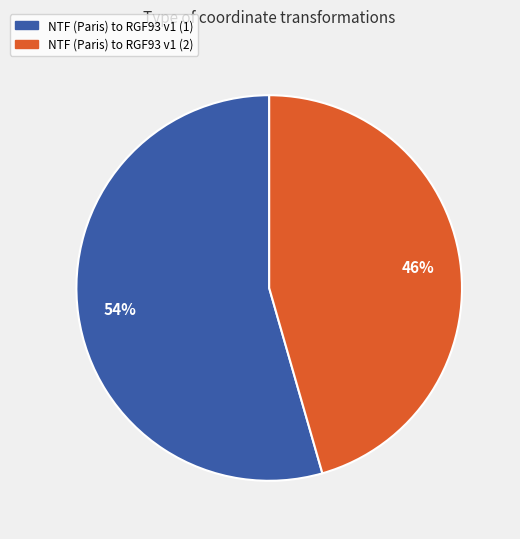

Is it true that NTF (Paris) to RGF93 v1 (1) is 61% of the pie?

False